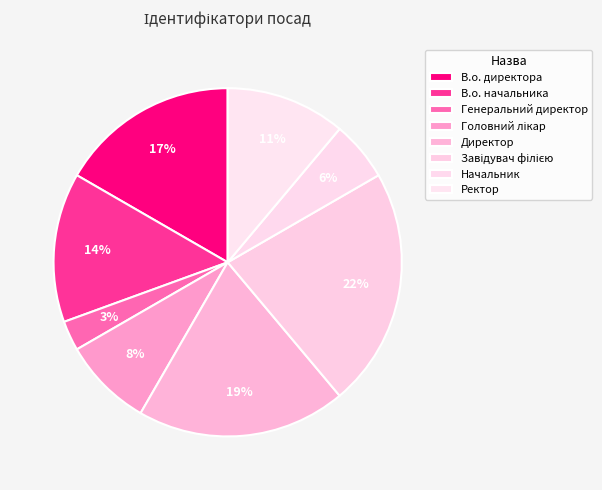

To the nearest percent, what is the difference between the largest and smallest slice percentages?

19%